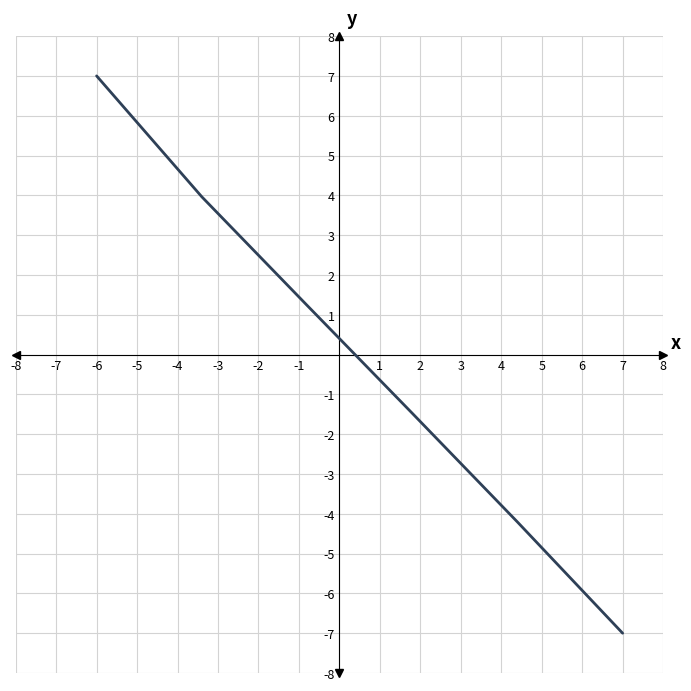

True or false: there are more than 2 points higher than both neighbors.

False